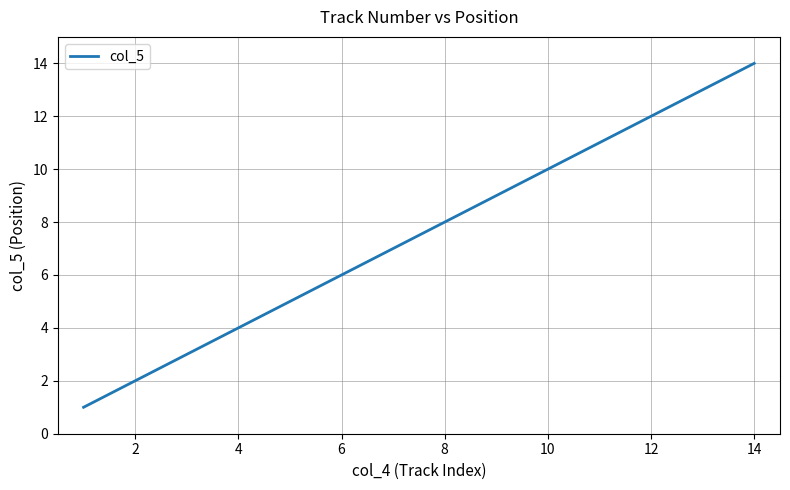

What is the difference between the maximum and minimum values?

13